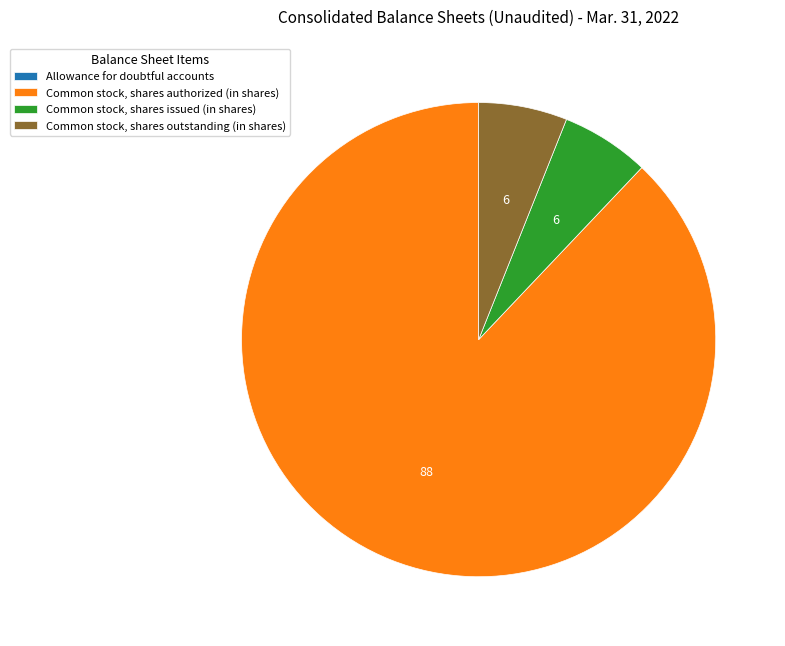

Is it true that Common stock, shares outstanding (in shares) is 6% of the pie?

True